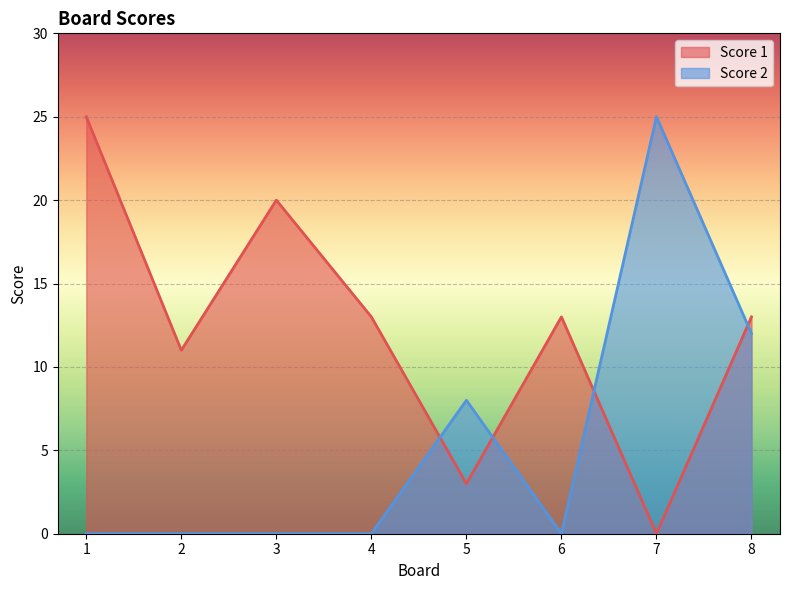

What is the difference between the maximum and minimum values in the Score 1 series?

25